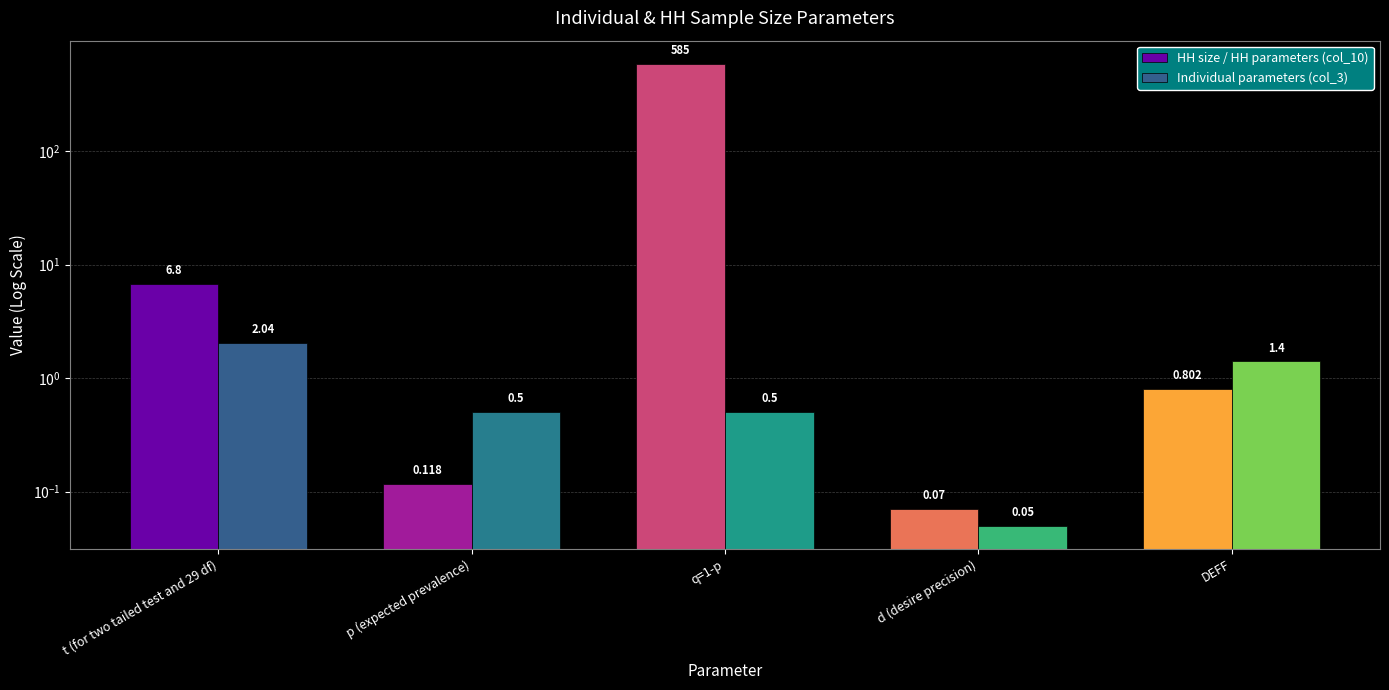

At d (desire precision), list the series in order from smallest to largest.

Individual parameters (col_3), HH size / HH parameters (col_10)